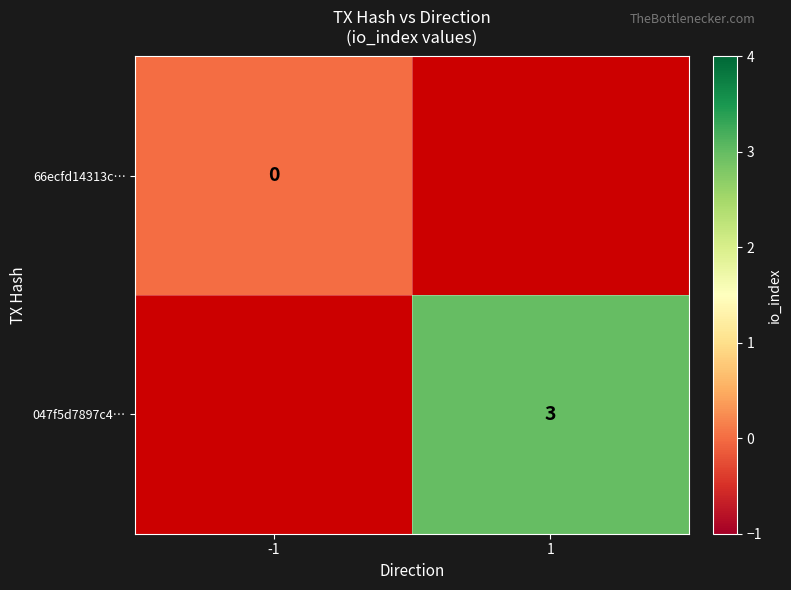

Is the value of 66ecfd14313c… at -1 greater than the value of 047f5d7897c4… at 1?

No